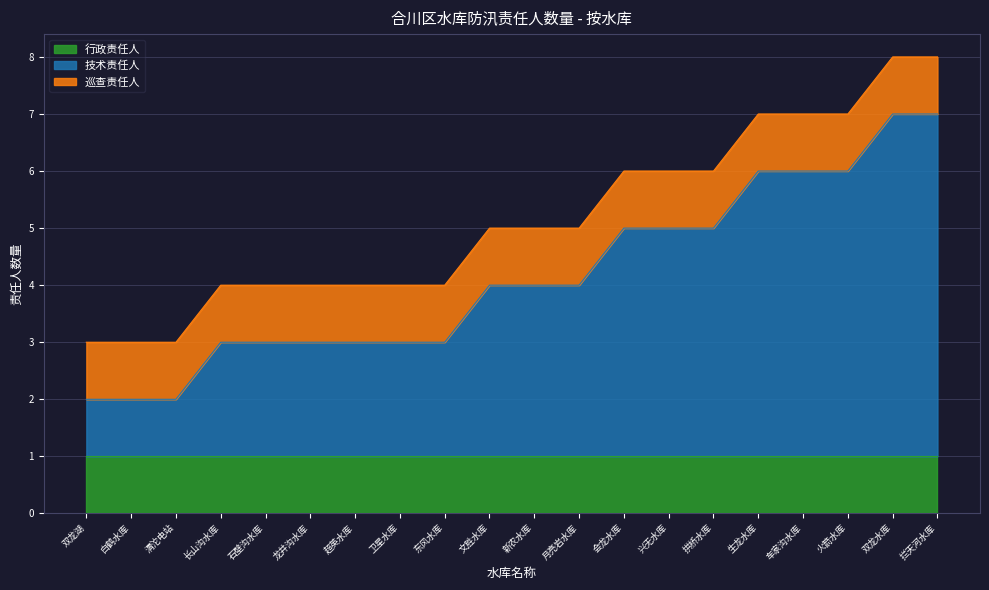

Between 龙井沟水库 and 双龙水库, which series saw the biggest shift?

技术责任人